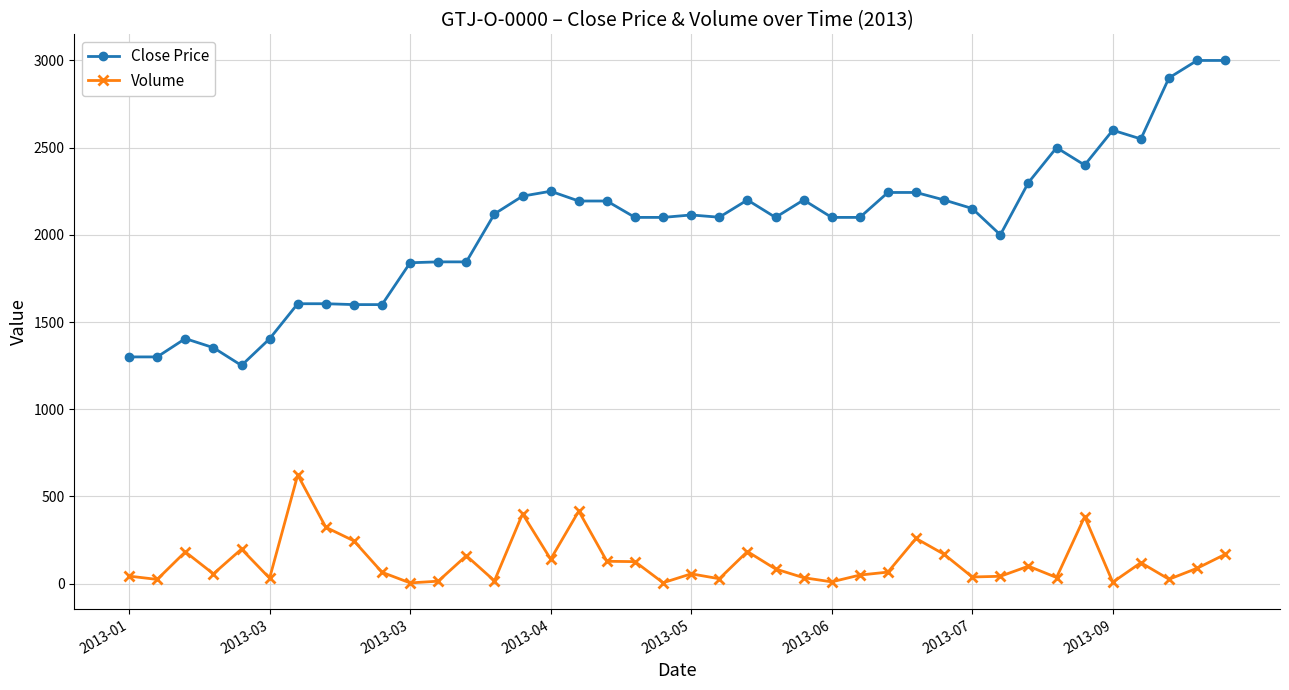

In Volume, how many points are lower than both neighbors (excluding endpoints)?

13